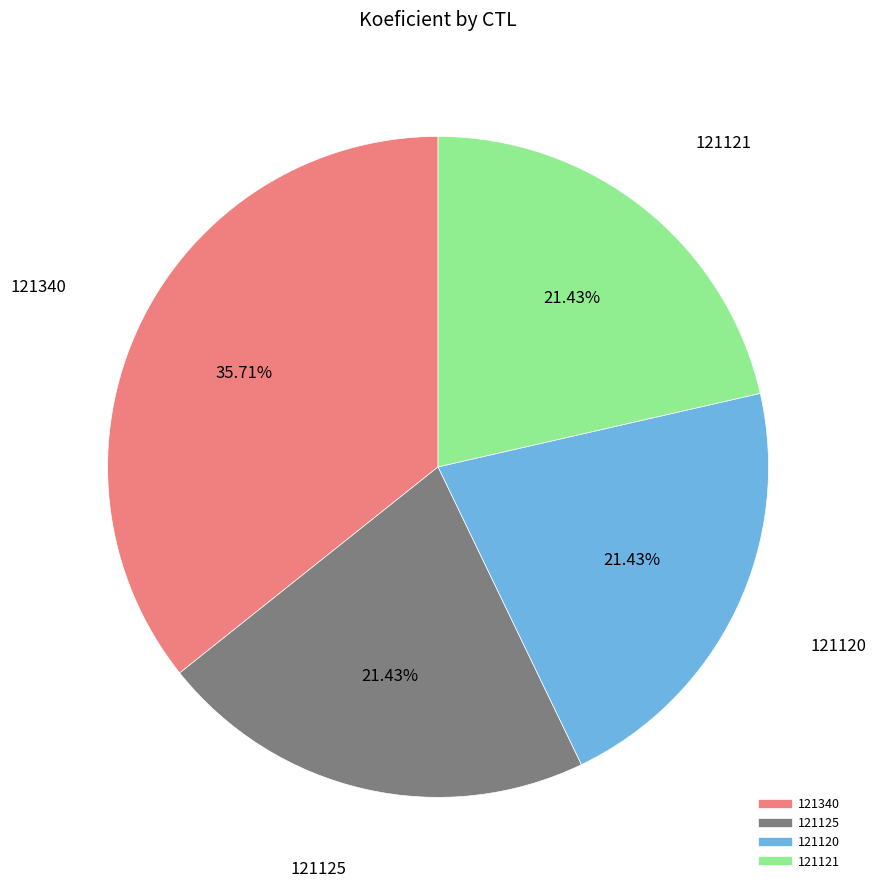

Which slice is the largest?

121340